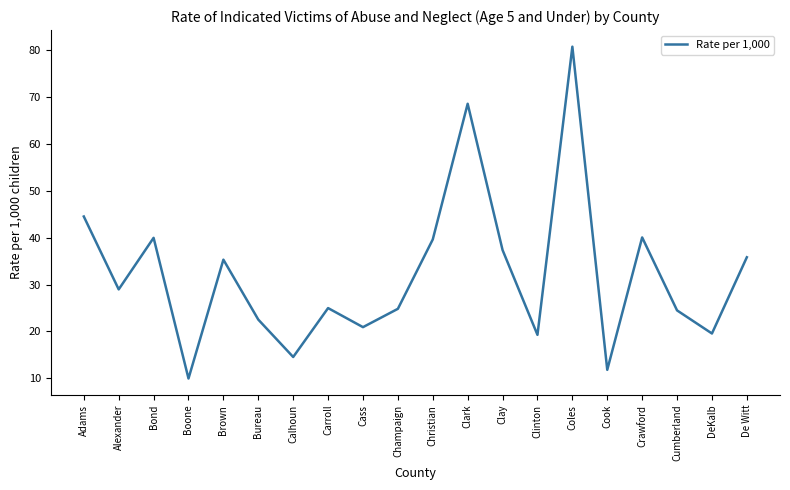

What is the change in value from Brown to Bureau?

-12.8